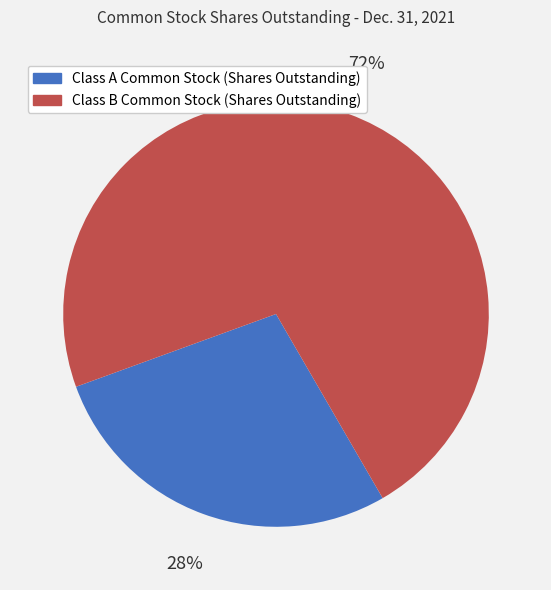

Between Class B Common Stock (Shares Outstanding) and Class A Common Stock (Shares Outstanding), which is larger?

Class B Common Stock (Shares Outstanding)